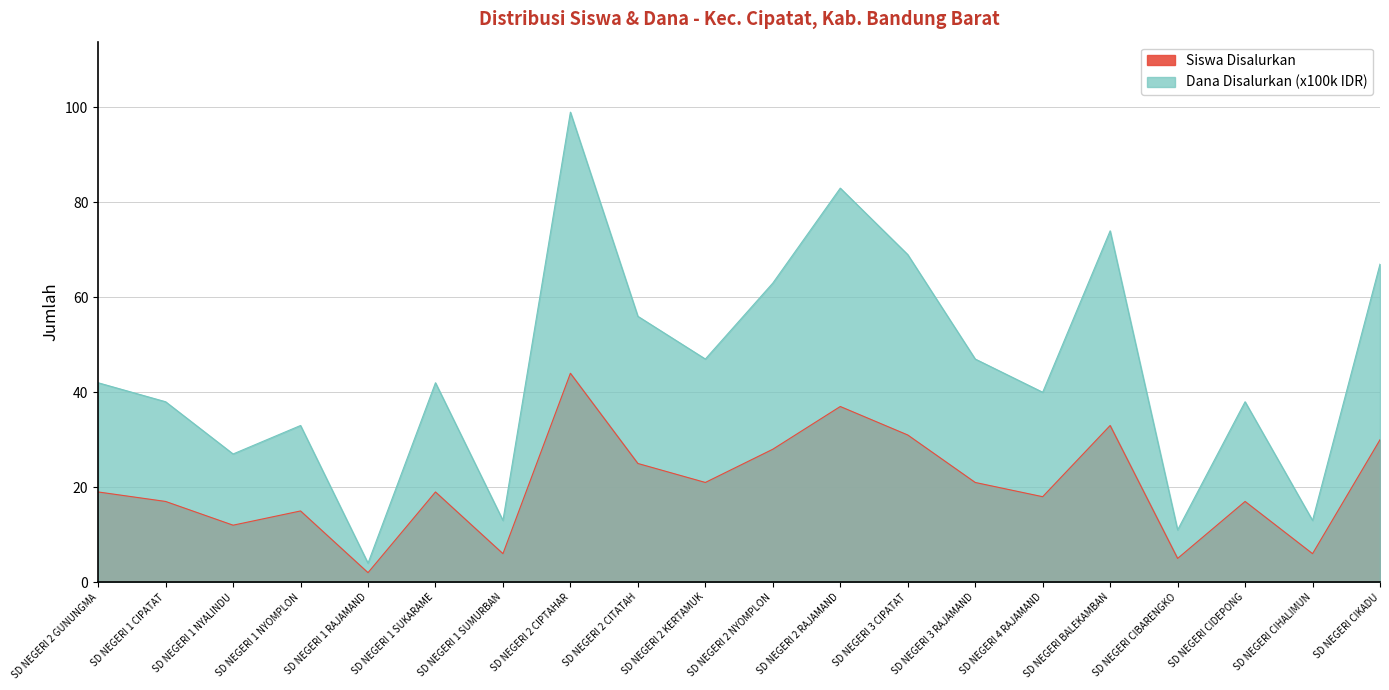

True or false: Siswa Disalurkan and Dana Disalurkan (x100k) cross at least once.

False